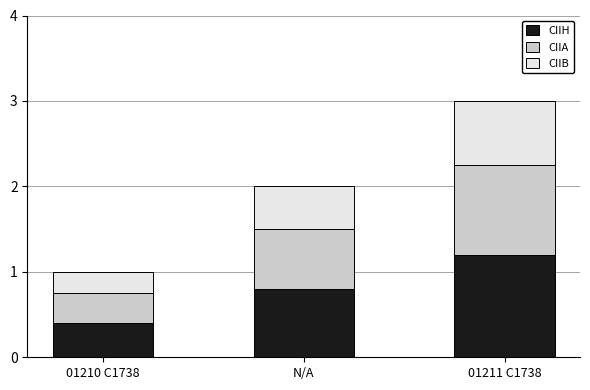

What is the lowest value of the CIIH series?

0.4